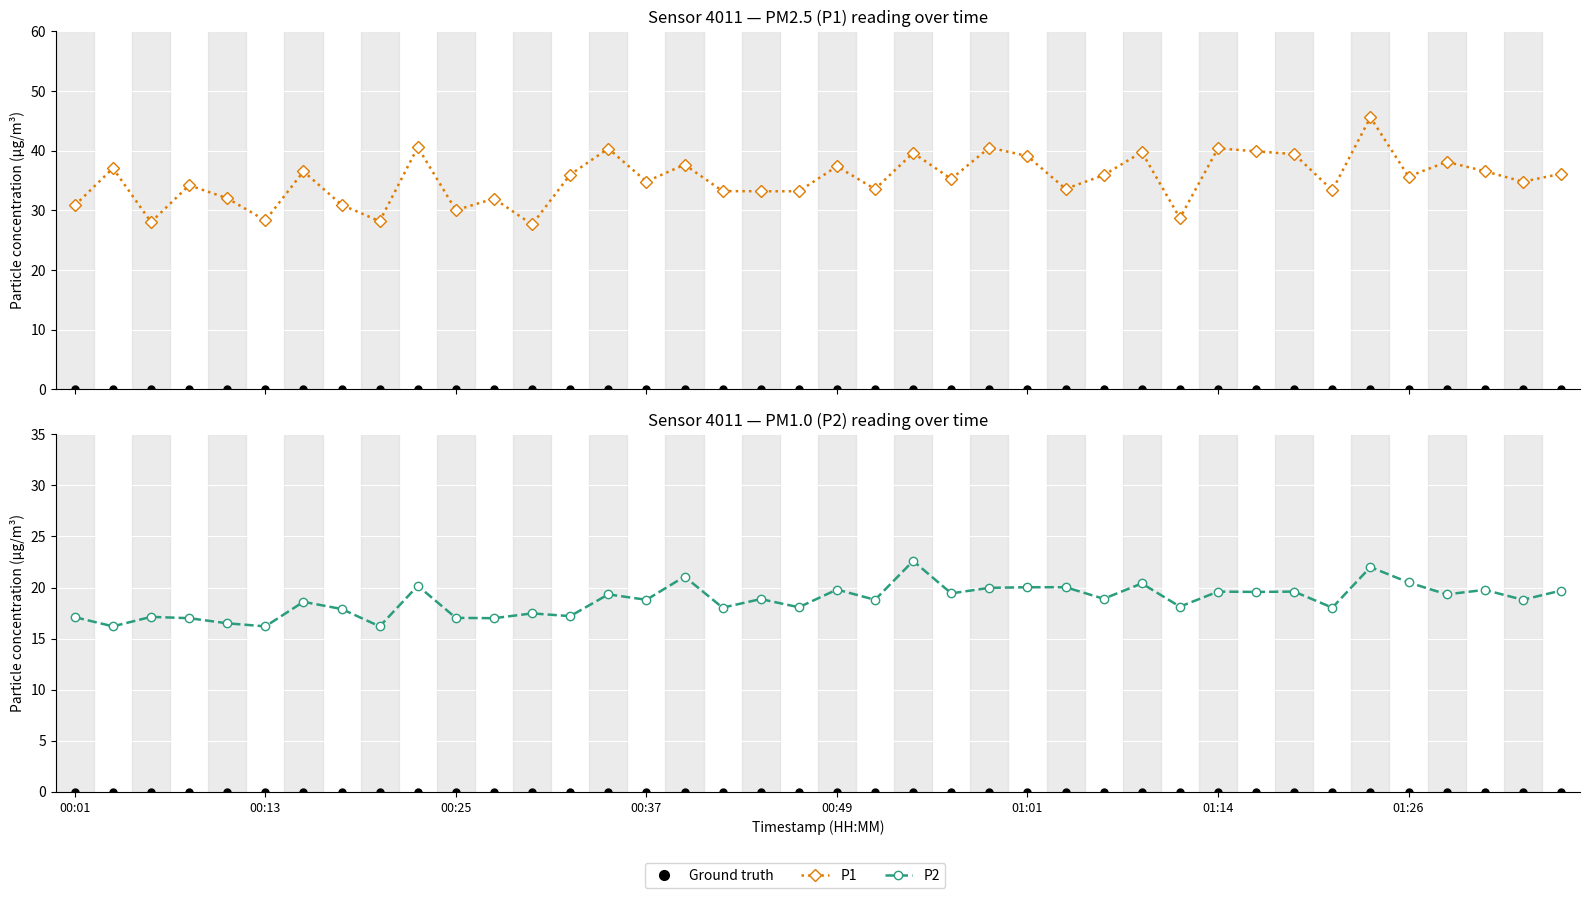

What is the highest value of the P1 series?

45.6